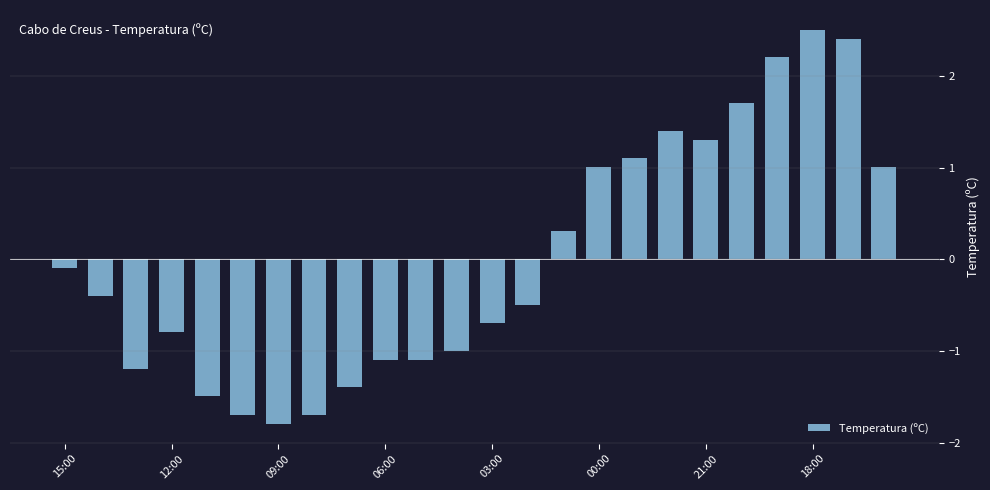

What is the difference between the second highest and second lowest values?

4.1